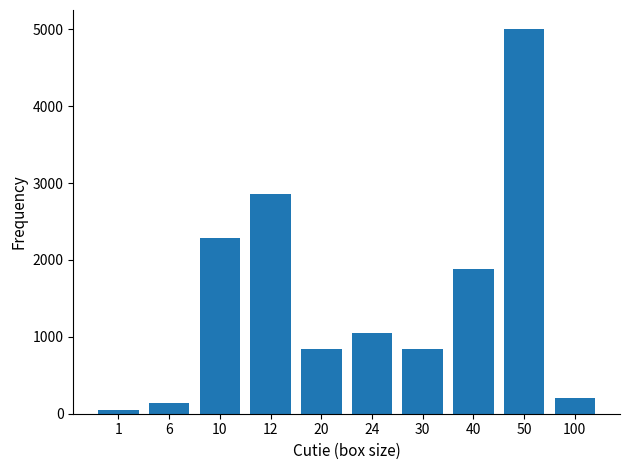

What is the change in value from 6 to 40?

+1736